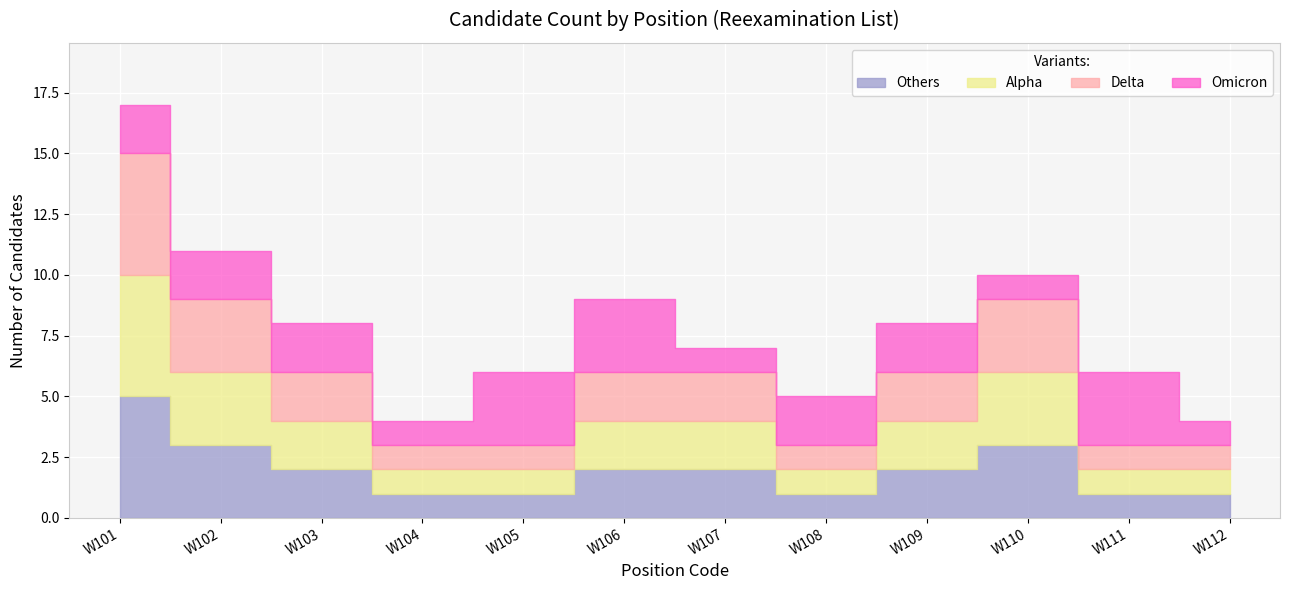

What is the difference between the highest and lowest values at 5?

2